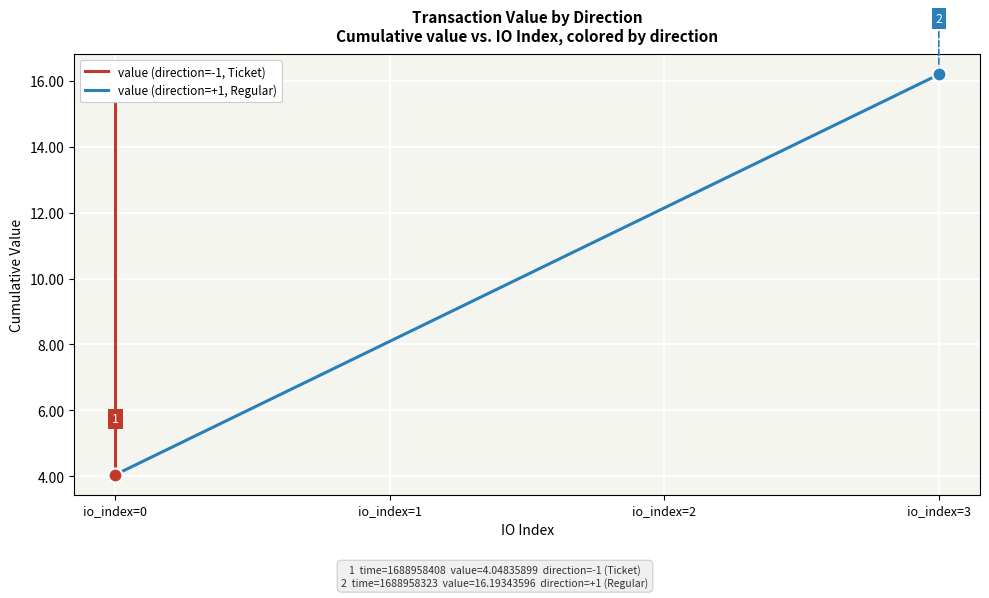

Which category has the lowest value across all series?

io_index=0